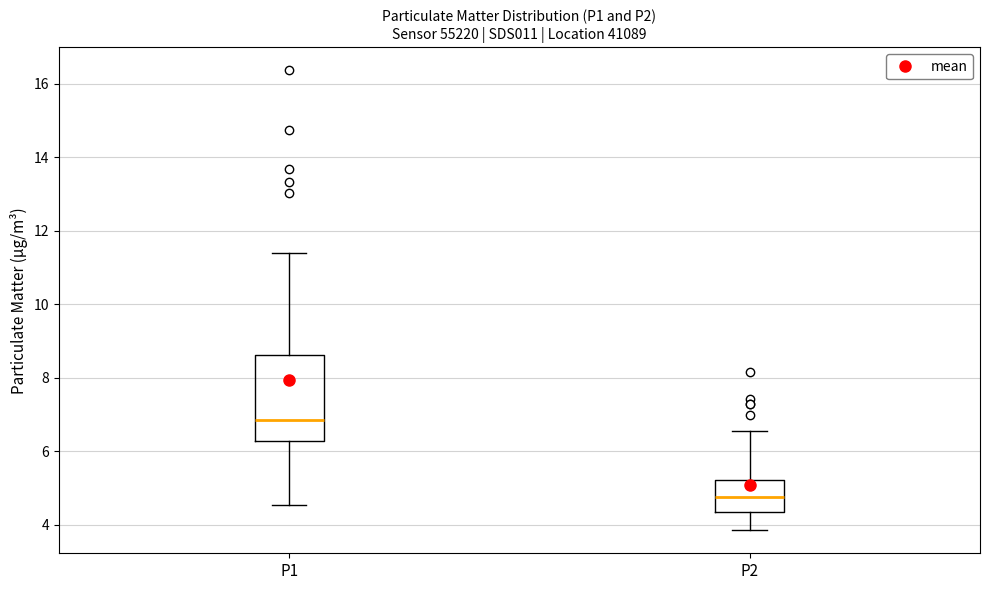

Which box is the tallest, from its lower edge to its upper edge?

P1